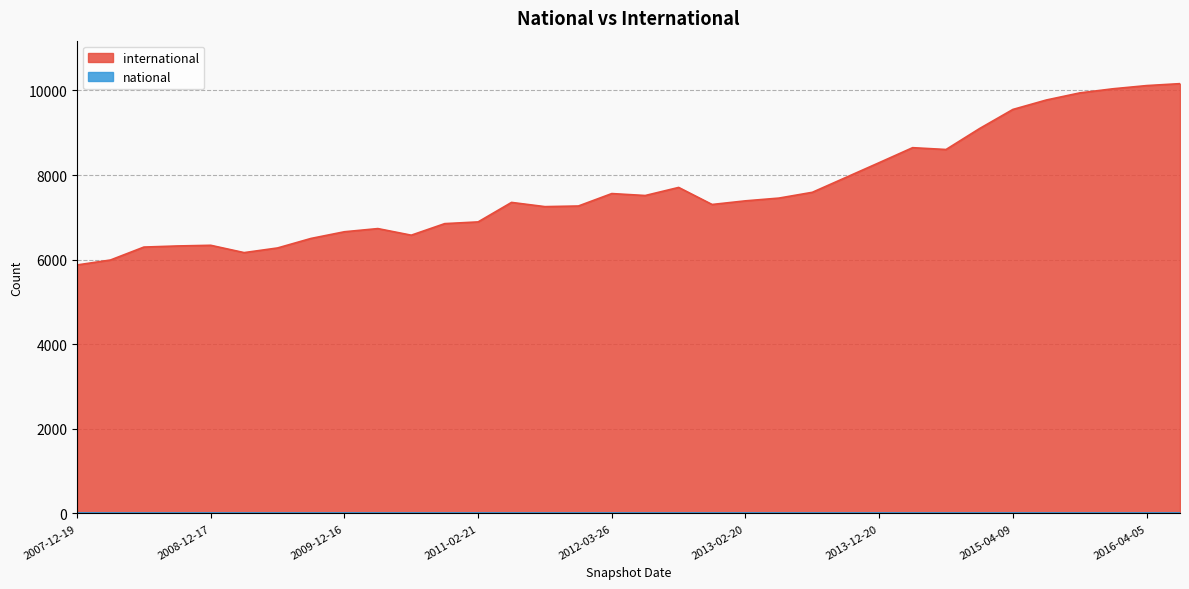

How many data points in international are less than 7391?

17